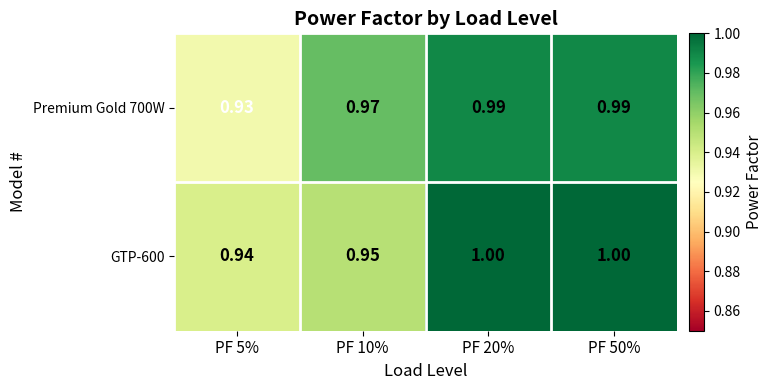

Is the value of Premium Gold 700W at PF 50% greater than the value of GTP-600 at PF 50%?

No